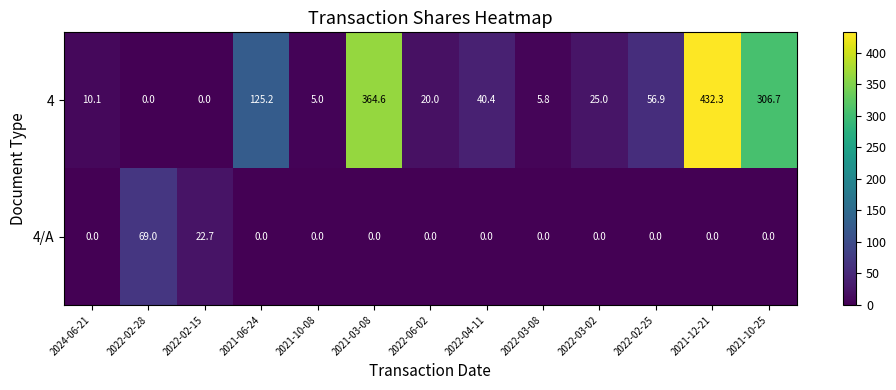

What is the total value across all series at 2022-02-28?

69.0